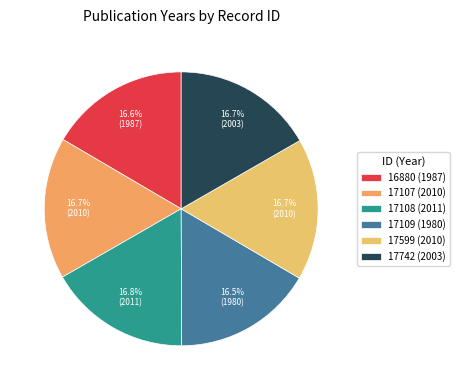

Is there a majority slice in this chart?

No